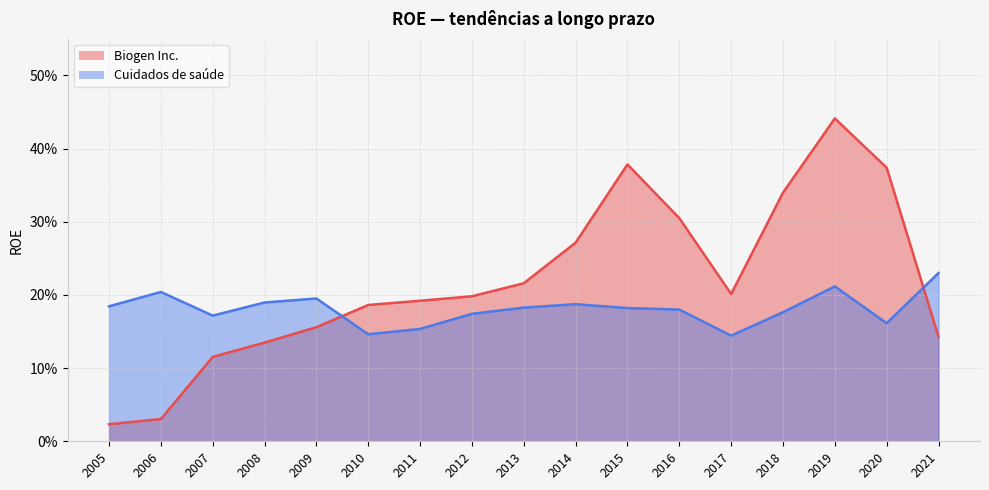

What is the greatest value displayed?

0.4